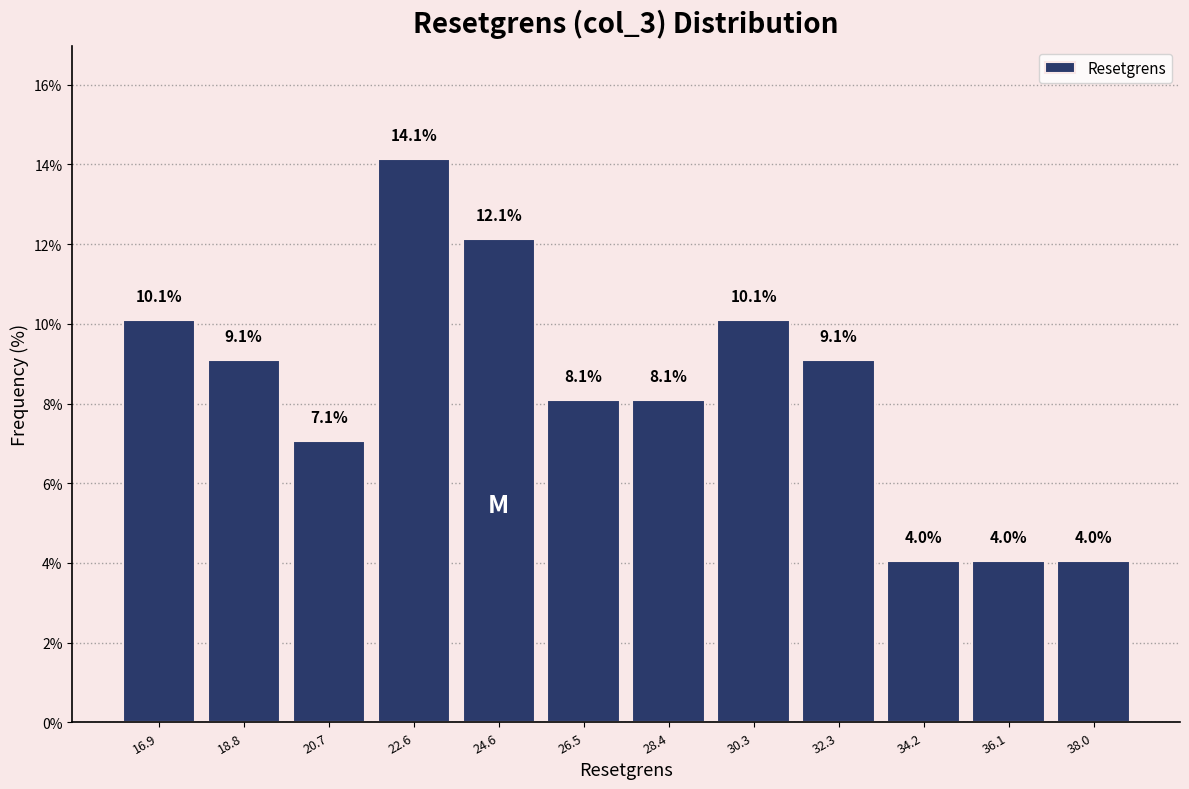

Reading left to right, transcribe this chart: for each bar, give the range it covers on the x-axis and its height. The bar edges are not printed on the chart, so give them approximately, as read against the axis.

16.0 to 17.8: 10.1
17.8 to 19.8: 9.1
19.8 to 21.6: 7.1
21.6 to 23.6: 14.1
23.6 to 25.6: 12.1
25.6 to 27.4: 8.1
27.4 to 29.4: 8.1
29.4 to 31.4: 10.1
31.4 to 33.2: 9.1
33.2 to 35.2: 4.0
35.2 to 37.0: 4.0
37.0 to 39.0: 4.0